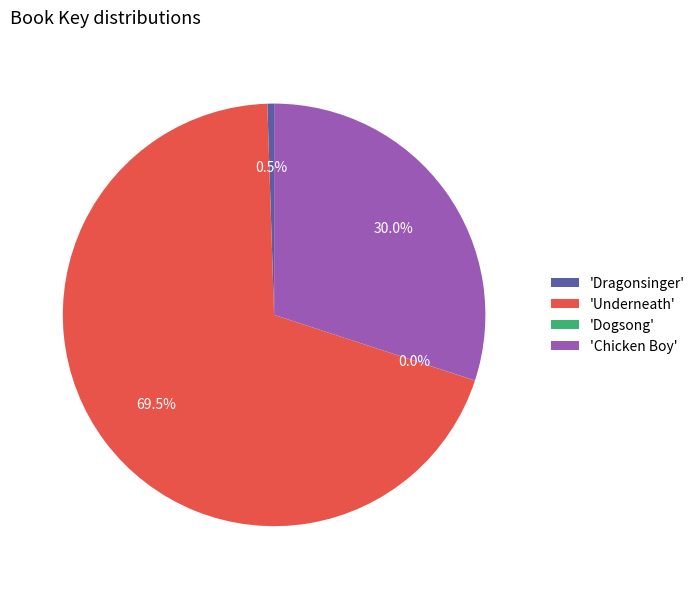

Is there a majority slice in this chart?

Yes